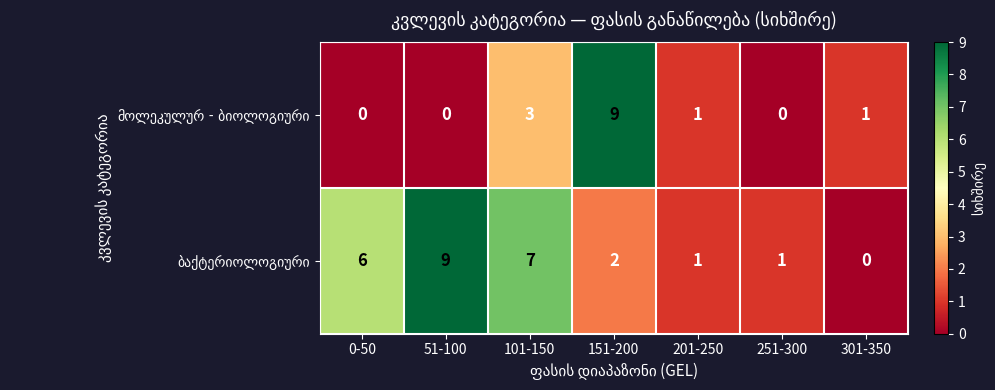

At which category is the sum across all series the highest?

151-200